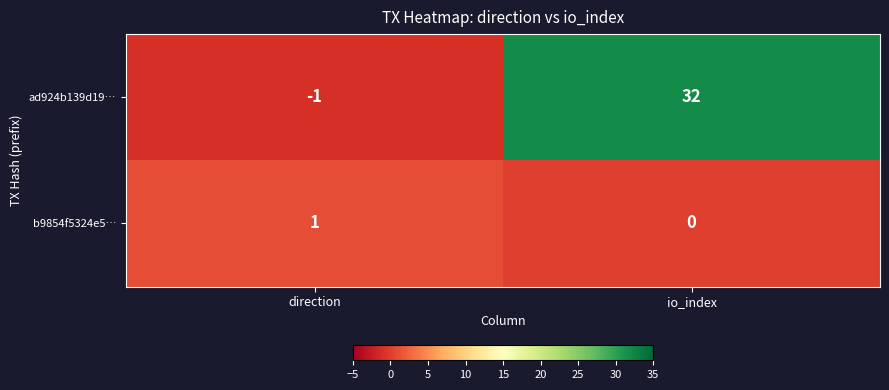

What is the smallest value displayed?

-1